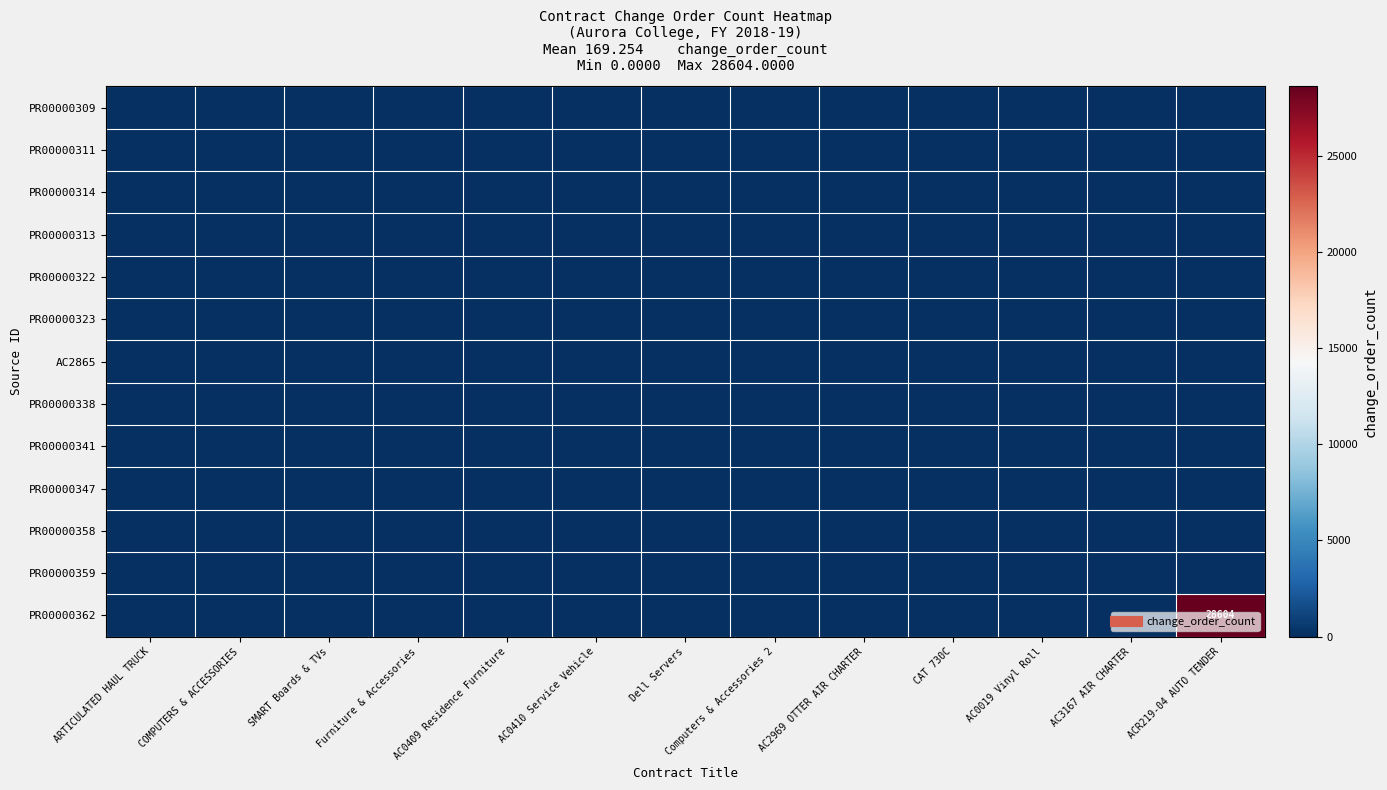

Which label corresponds to the smallest value in the chart?

ARTICULATED HAUL TRUCK